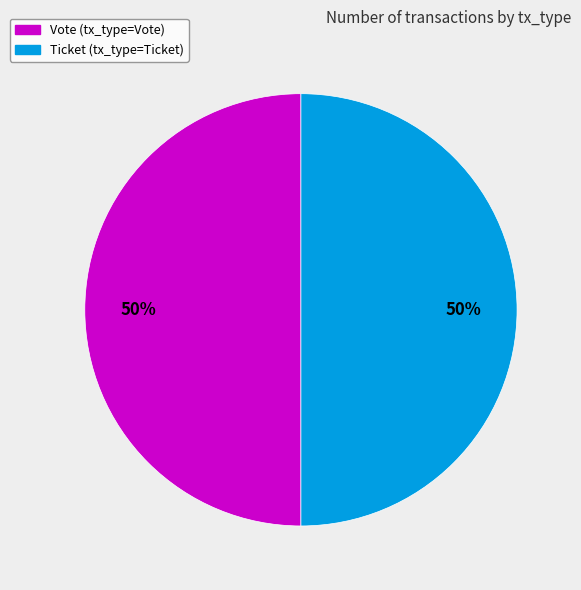

To the nearest percent, what is the average slice percentage?

50%